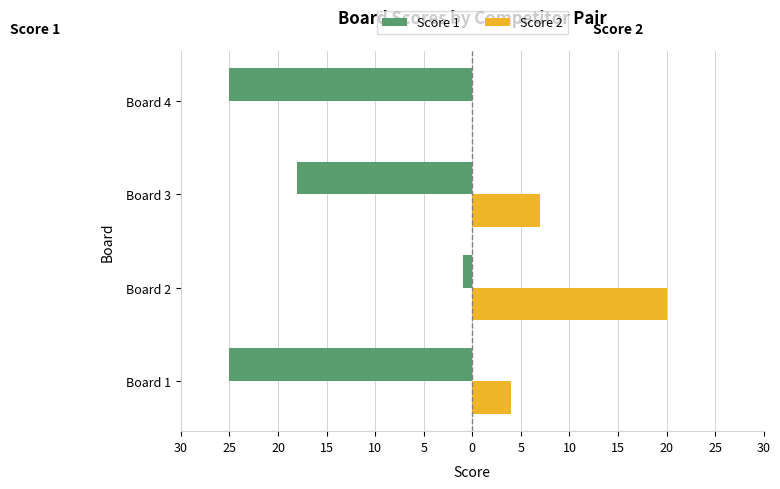

What are all the series names shown in the legend?

Score 1, Score 2